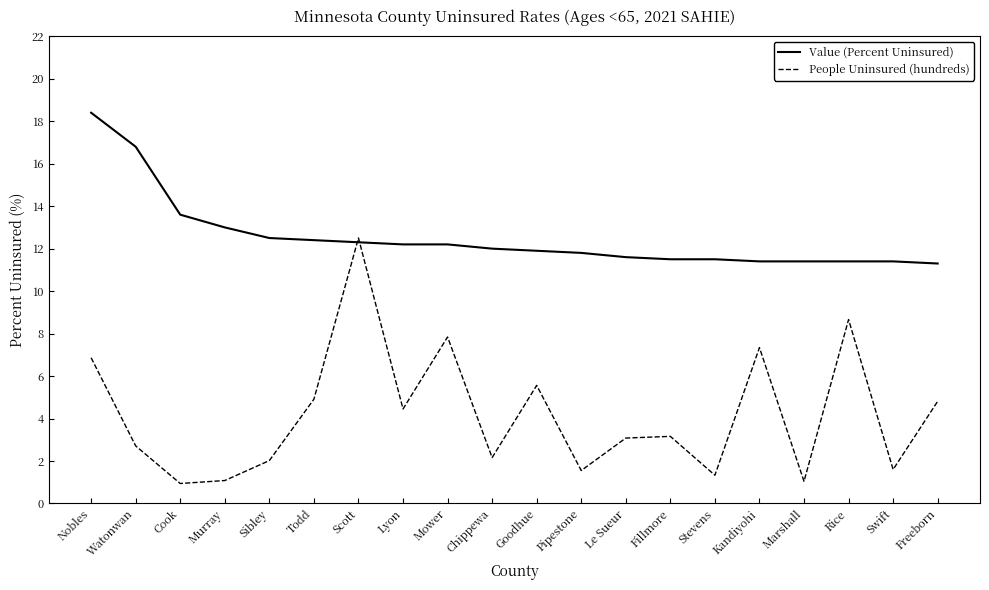

What is the greatest value displayed?

18.4